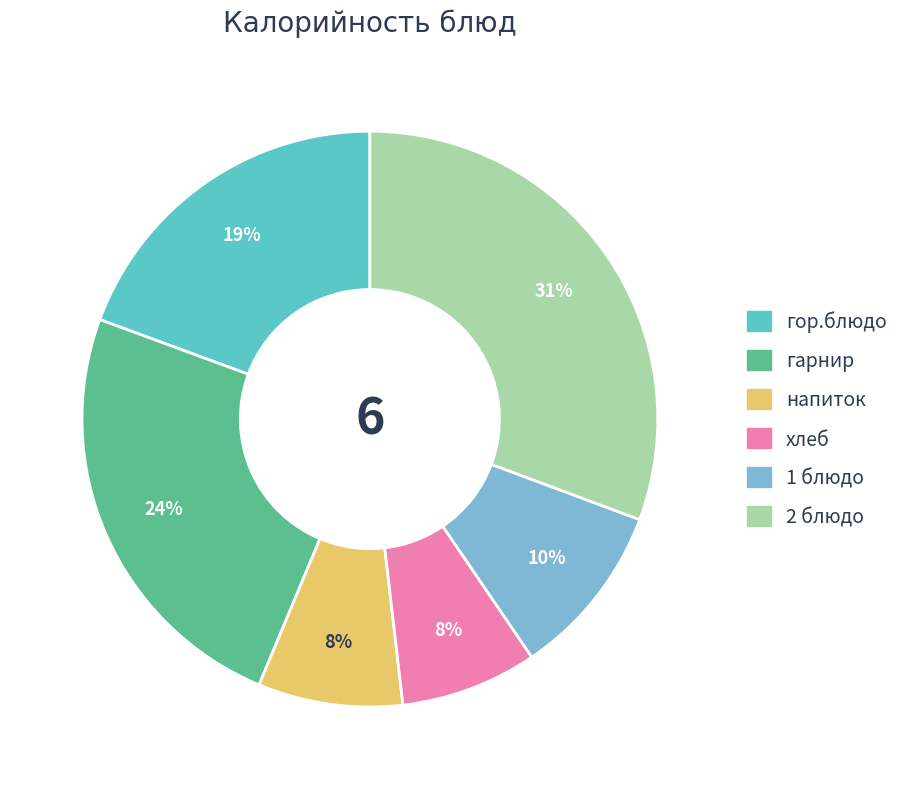

Which slice is the largest?

2 блюдо